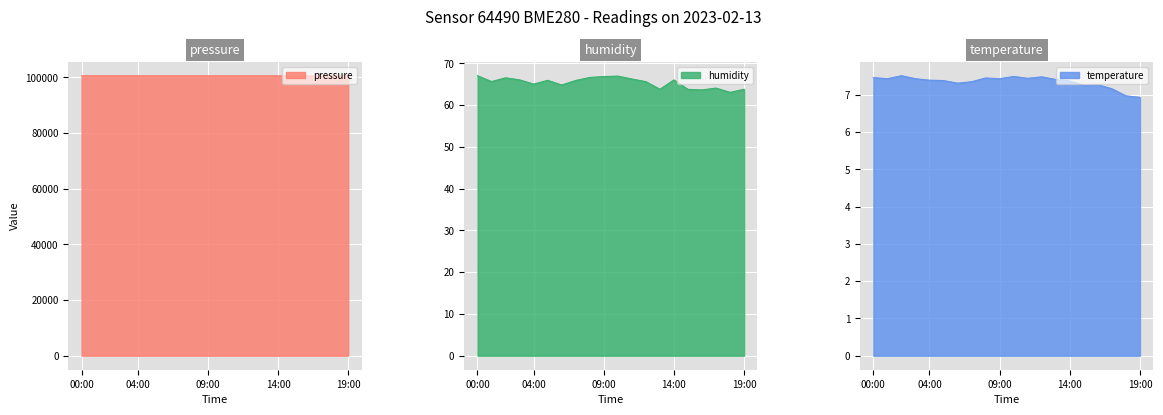

The temperature series shows 7.4 at 14:00. True or false?

True